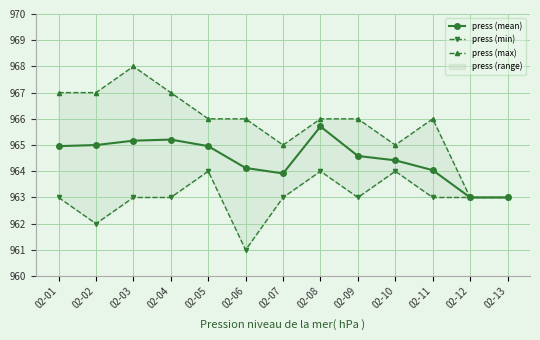

Reading right to left, list all the values displayed in this chart.

press (mean): 963.0	963.0	964.0	964.4	964.6	965.7	963.9	964.1	965.0	965.2	965.2	965.0	965.0
press (min): 963.0	963.0	963.0	964.0	963.0	964.0	963.0	961.0	964.0	963.0	963.0	962.0	963.0
press (max): 963.0	963.0	966.0	965.0	966.0	966.0	965.0	966.0	966.0	967.0	968.0	967.0	967.0